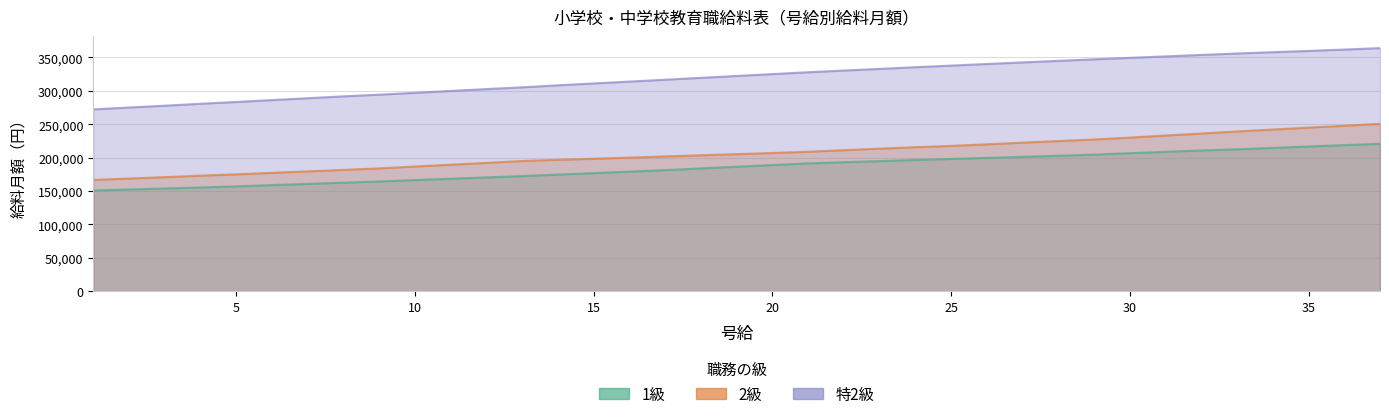

Which category has the highest value across all series?

37